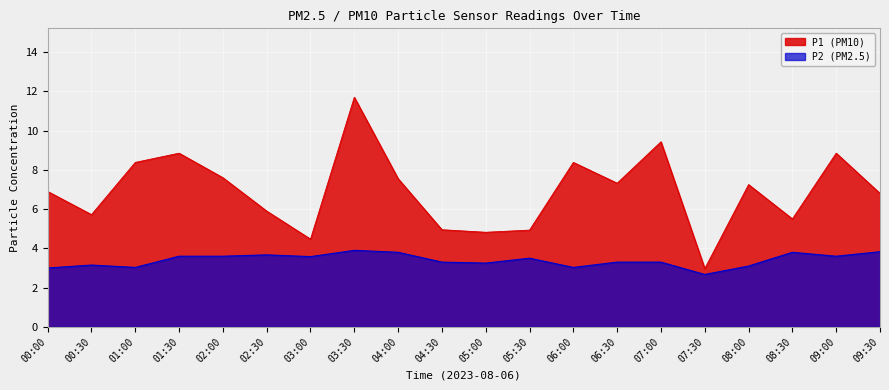

Is it true that P2 equals 3.6 at 03:00?

True